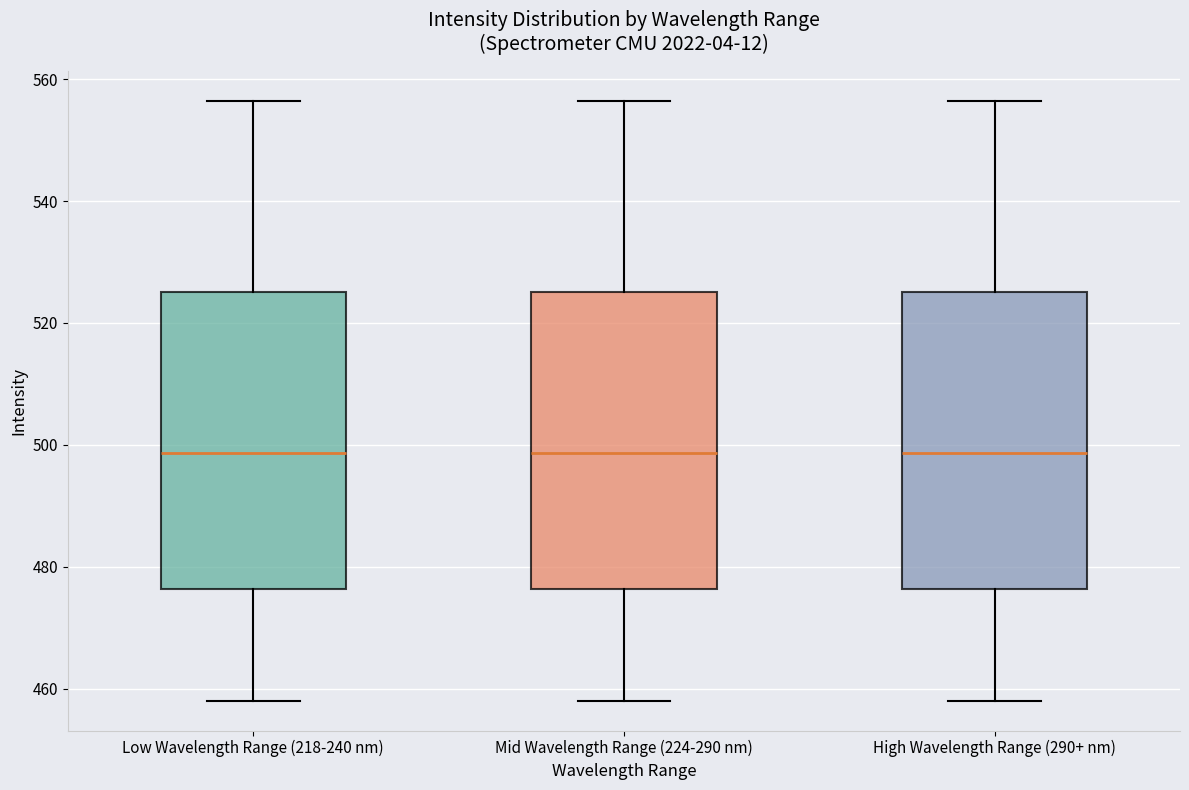

Reading left to right, transcribe this box plot: for each box, give where its median line is, the range the box spans, and where its two whiskers end, as read against the y-axis. The values are not printed on the chart, so give them approximately, as read against the axis.

Low Wavelength Range (218-240 nm): median 498, box 476 to 526, whiskers 458 to 556
Mid Wavelength Range (224-290 nm): median 498, box 476 to 526, whiskers 458 to 556
High Wavelength Range (290+ nm): median 498, box 476 to 526, whiskers 458 to 556